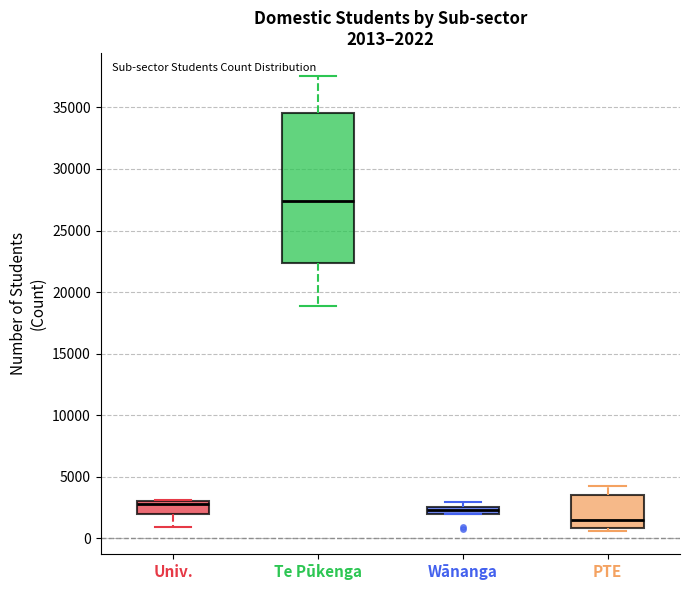

Which box's median line is the highest?

Te Pūkenga